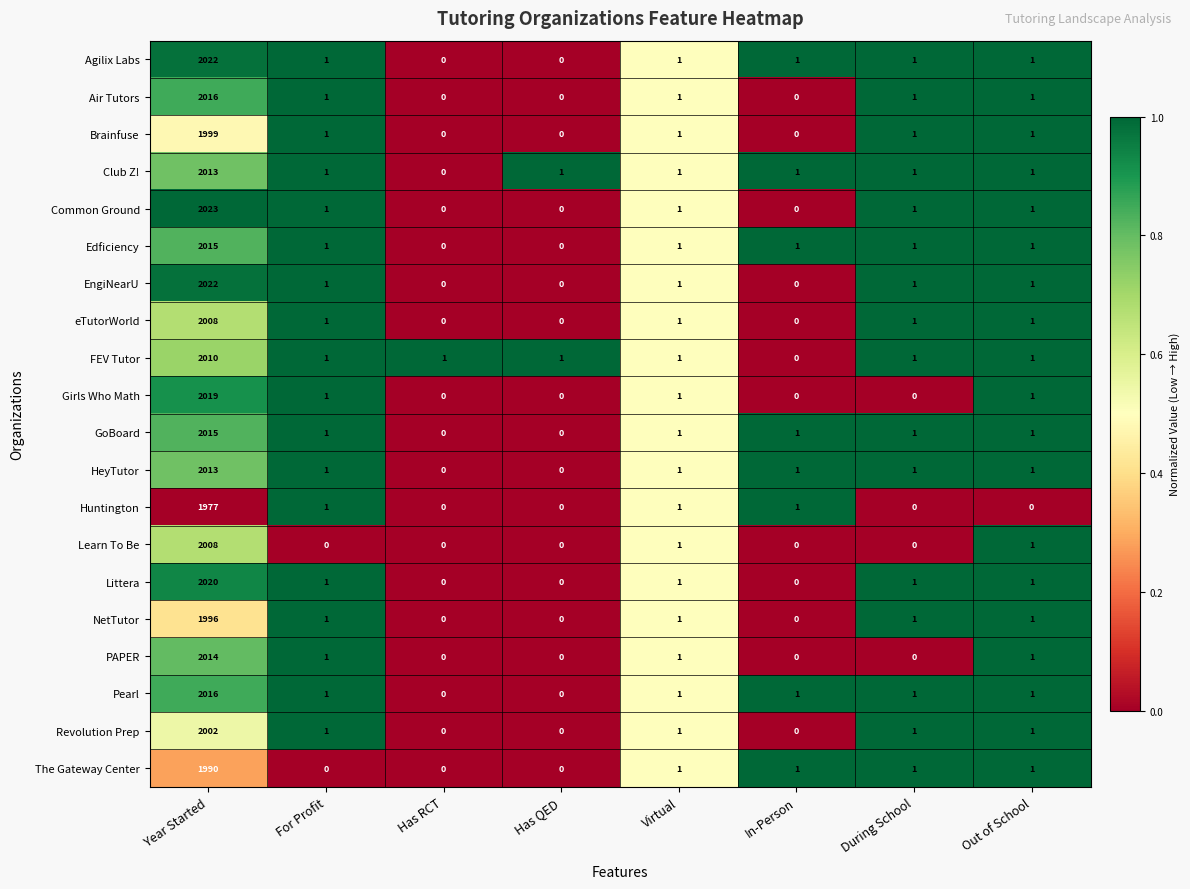

The value of Girls Who Math at Has QED is 832. True or false?

False